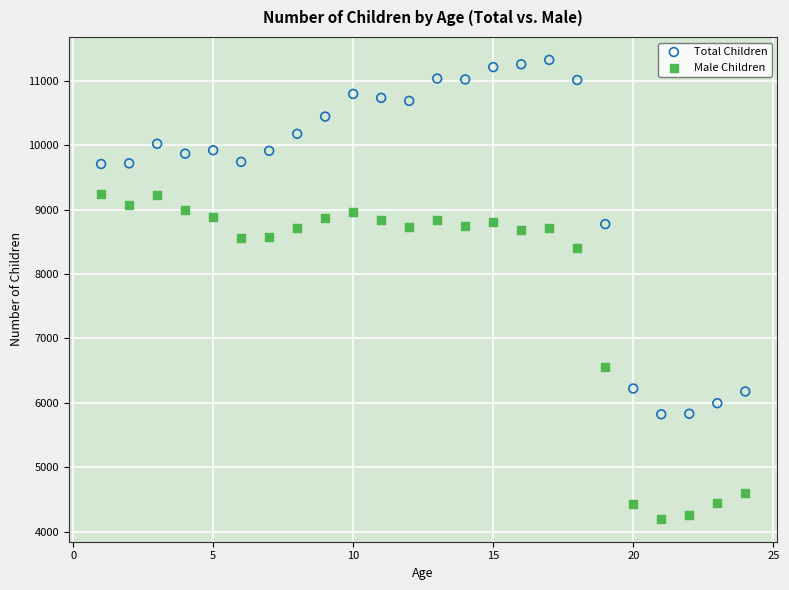

Which series reaches the minimum Y coordinate?

Male Children